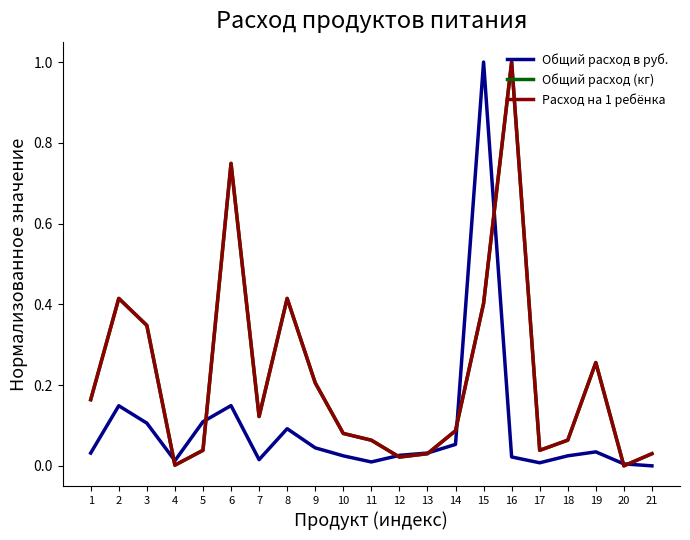

At how many categories does at least one series exceed 0?

21